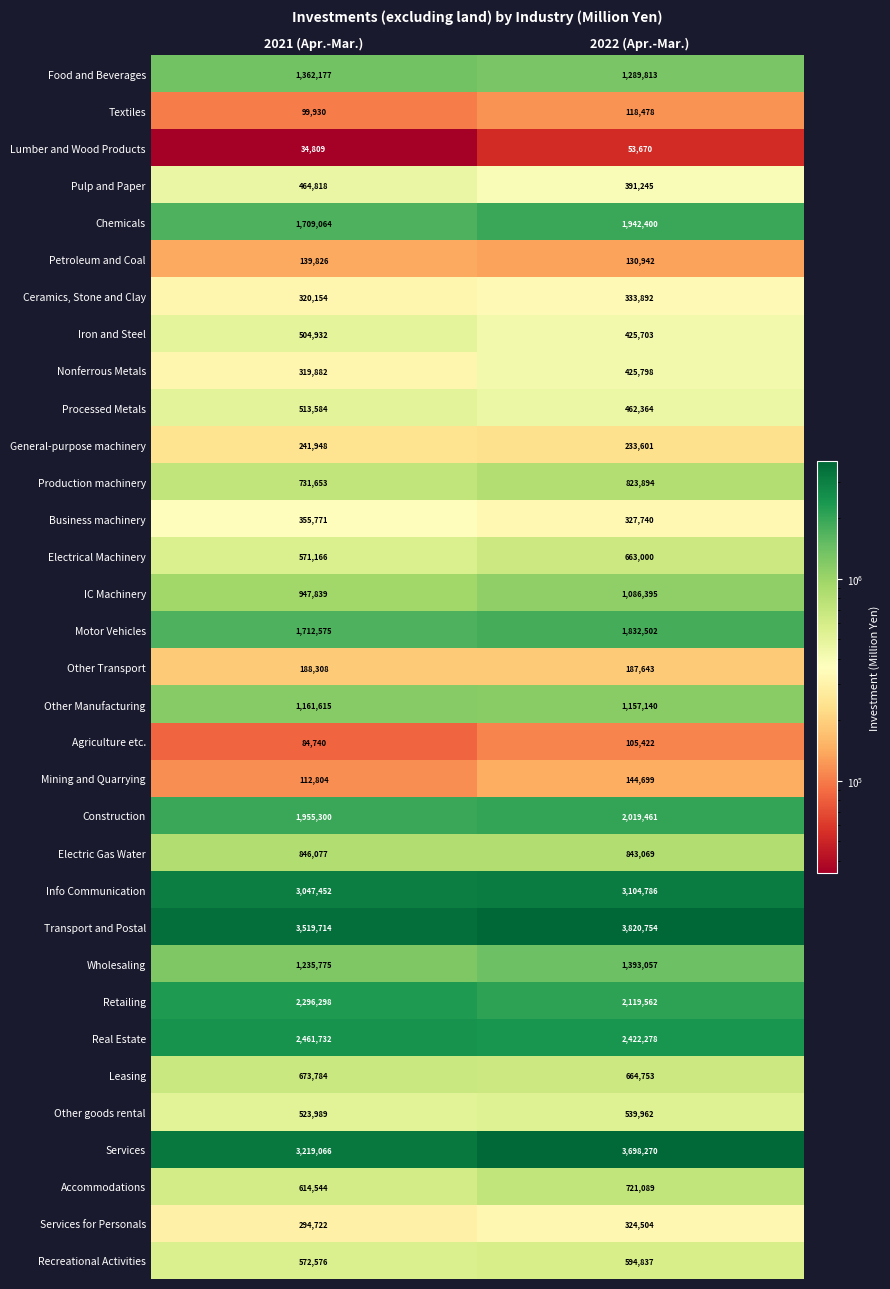

Which series has the widest spread of values?

Services